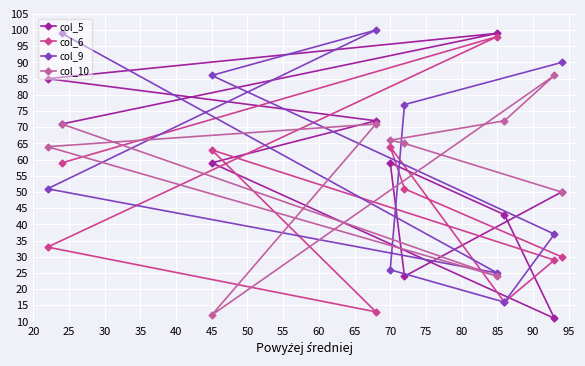

After their last crossing, which series has the higher values: col_10 or col_9?

col_9